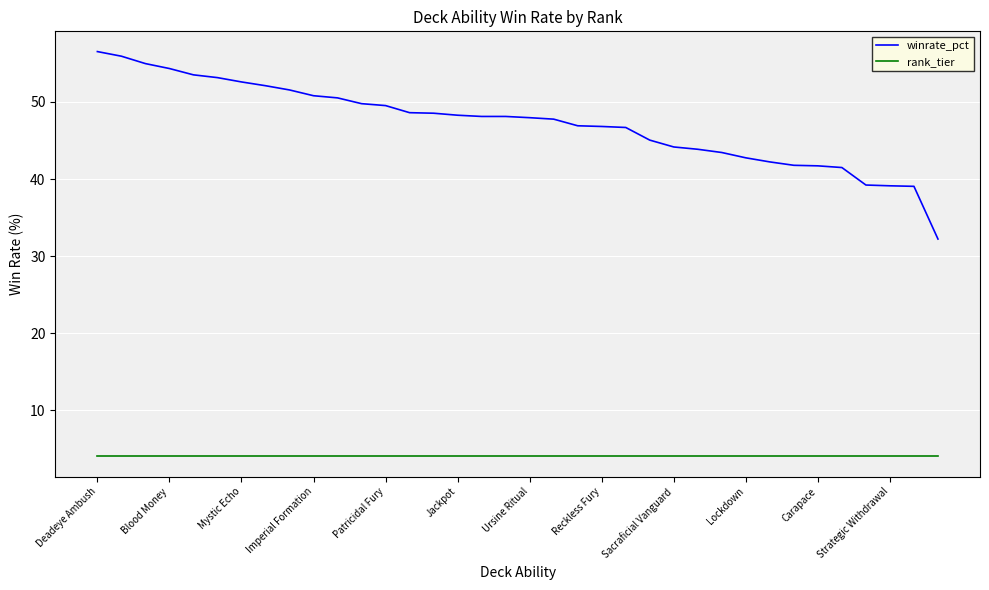

True or false: winrate_pct and rank_tier intersect in this chart.

False